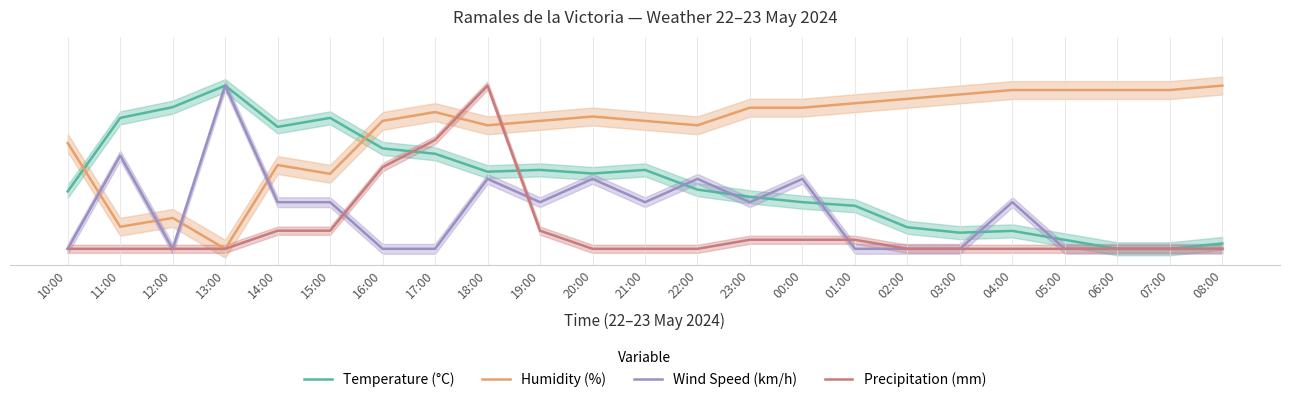

Reading right to left, transcribe all the data shown in this chart.

Temperature (°C): 0.0	0.0	0.0	0.1	0.1	0.1	0.1	0.3	0.3	0.3	0.4	0.5	0.5	0.5	0.5	0.6	0.6	0.8	0.7	1.0	0.9	0.8	0.4
Humidity (%): 1.0	1.0	1.0	1.0	1.0	0.9	0.9	0.9	0.9	0.9	0.8	0.8	0.8	0.8	0.8	0.8	0.8	0.5	0.5	0.0	0.2	0.1	0.6
Wind Speed (km/h): 0.0	0.0	0.0	0.0	0.3	0.0	0.0	0.0	0.4	0.3	0.4	0.3	0.4	0.3	0.4	0.0	0.0	0.3	0.3	1.0	0.0	0.6	0.0
Precipitation (mm): 0.0	0.0	0.0	0.0	0.0	0.0	0.0	0.1	0.1	0.1	0.0	0.0	0.0	0.1	1.0	0.7	0.5	0.1	0.1	0.0	0.0	0.0	0.0